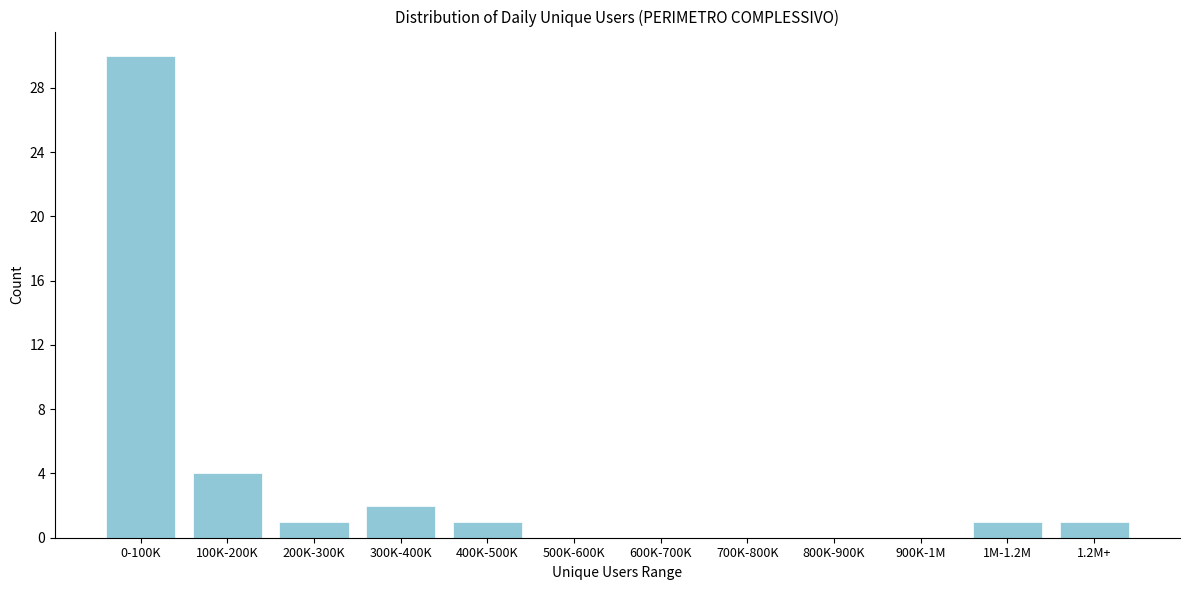

Reading left to right, transcribe all the data shown in this chart.

0-100K=30	100K-200K=4	200K-300K=1	300K-400K=2	400K-500K=1	500K-600K=0	600K-700K=0	700K-800K=0	800K-900K=0	900K-1M=0	1M-1.2M=1	1.2M+=1